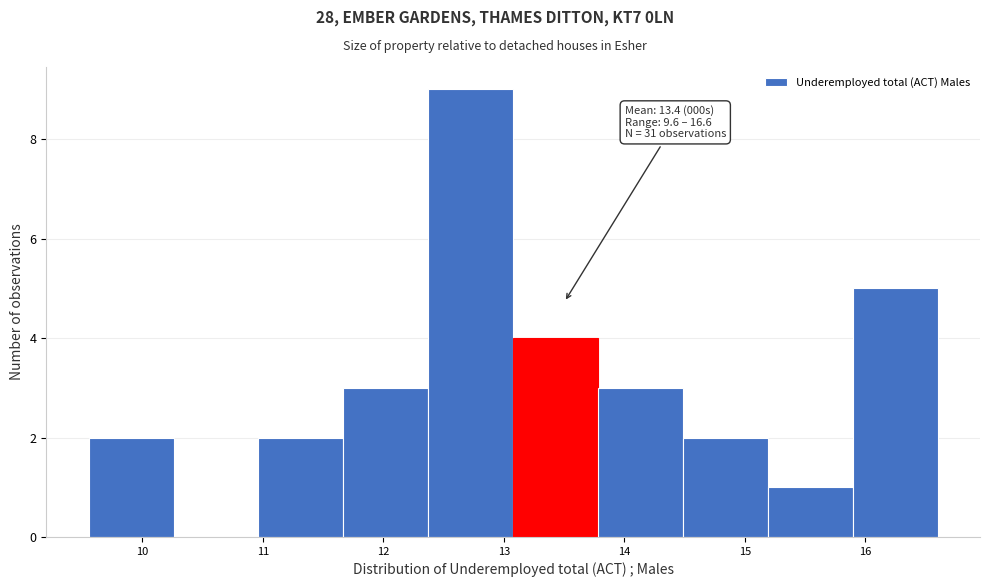

Over which range of the x-axis is the bar tallest?

12.4 to 13.1